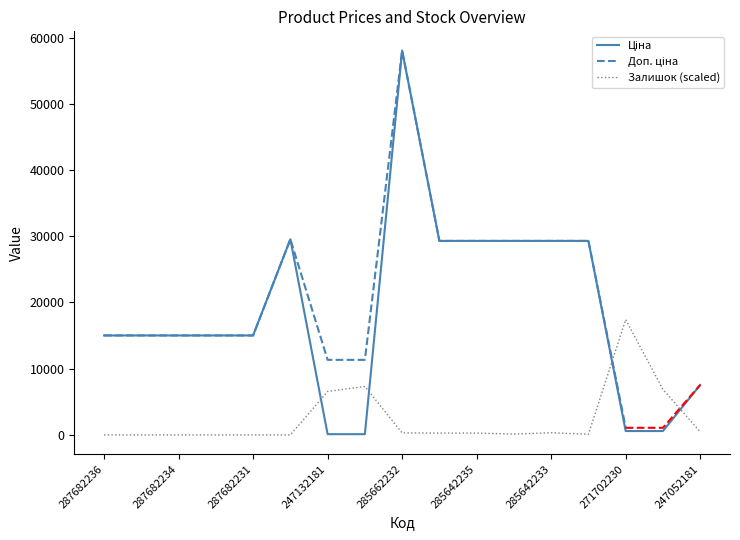

True or false: Залишок and Ціна cross at least once.

True